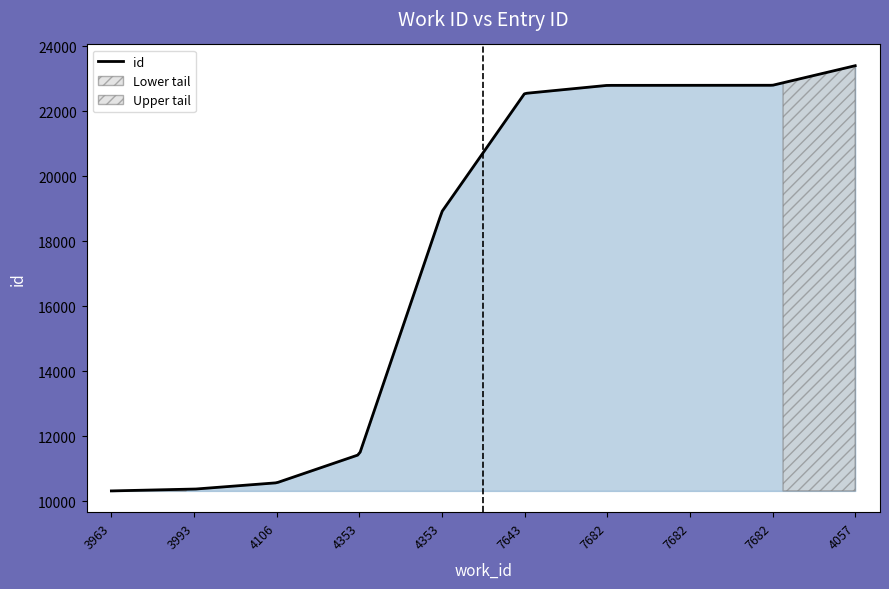

What is the difference between the maximum and second lowest values?

13029